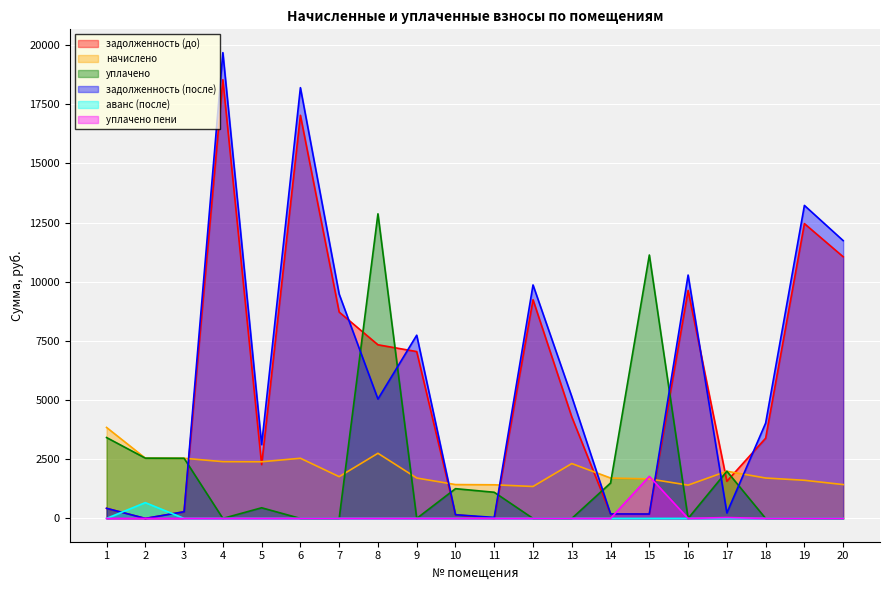

List the series in order of their peak value, highest first.

задолженность (после), задолженность (до), уплачено, начислено, уплачено пени, аванс (после)